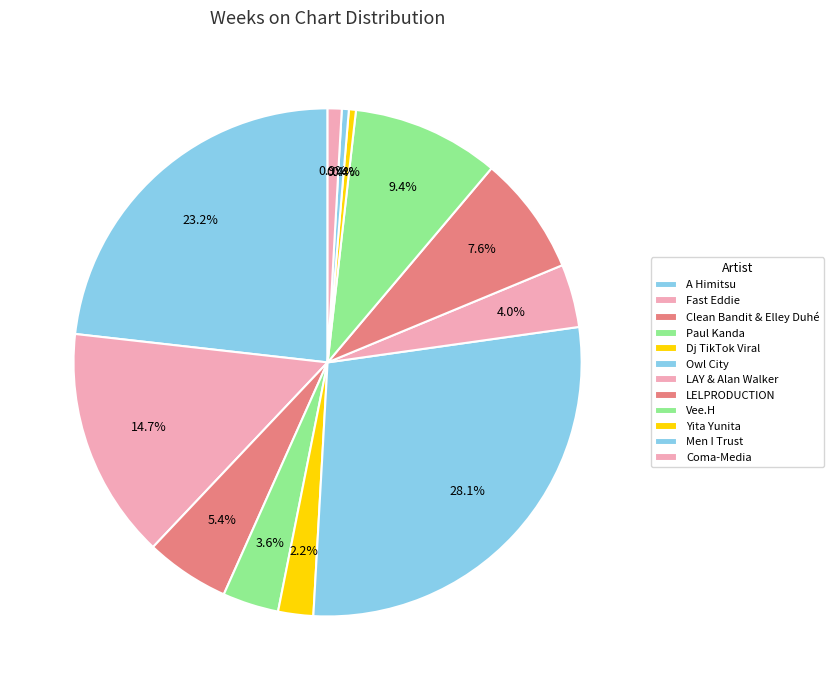

Combined, do Men I Trust and Paul Kanda account for over 50%?

No